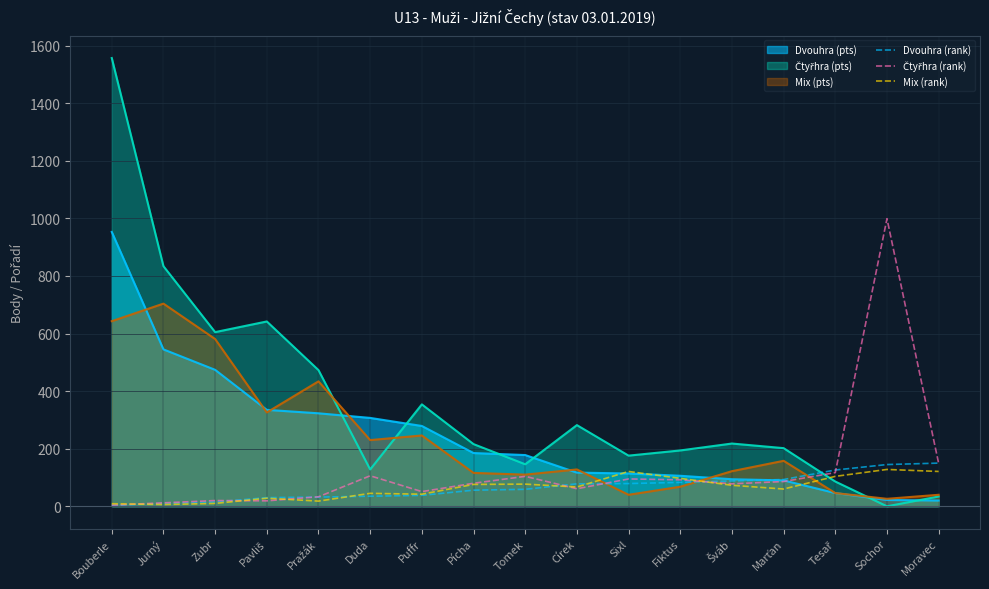

What is the spread (max minus min) of values at Fiktus?

126